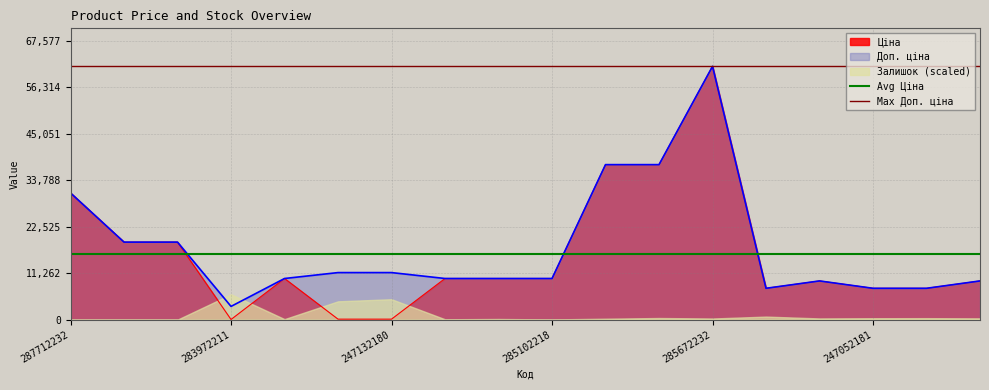

Is it true that Ціна equals 88577.8 at 285672232?

False